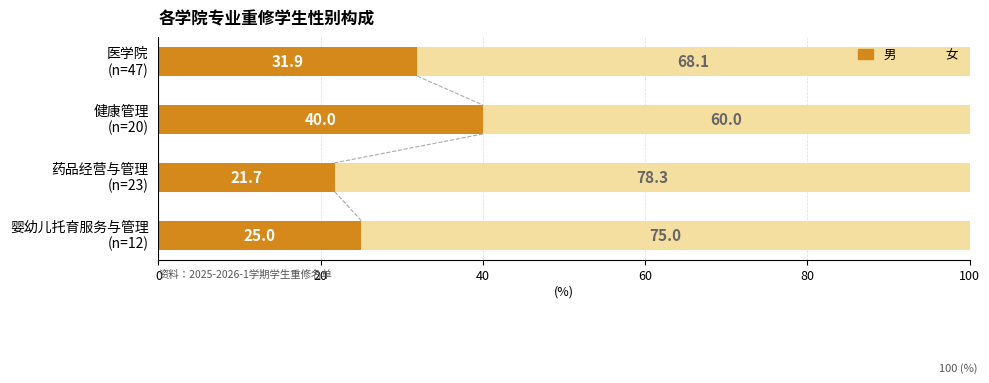

Count the 男 values in the range 25 to 40.

3